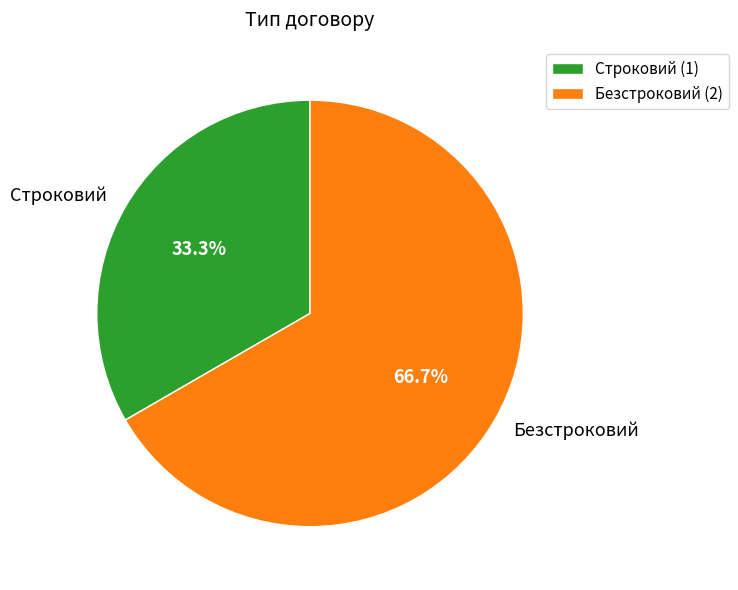

True or false: Безстроковий accounts for 77% of the total.

False